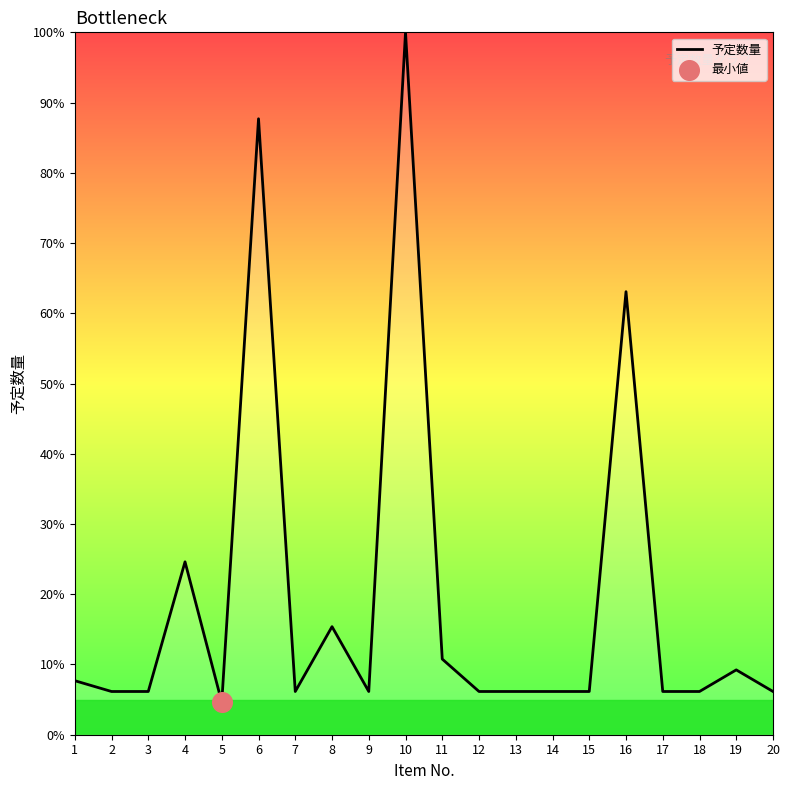

Between 6 and 1, which is larger?

6